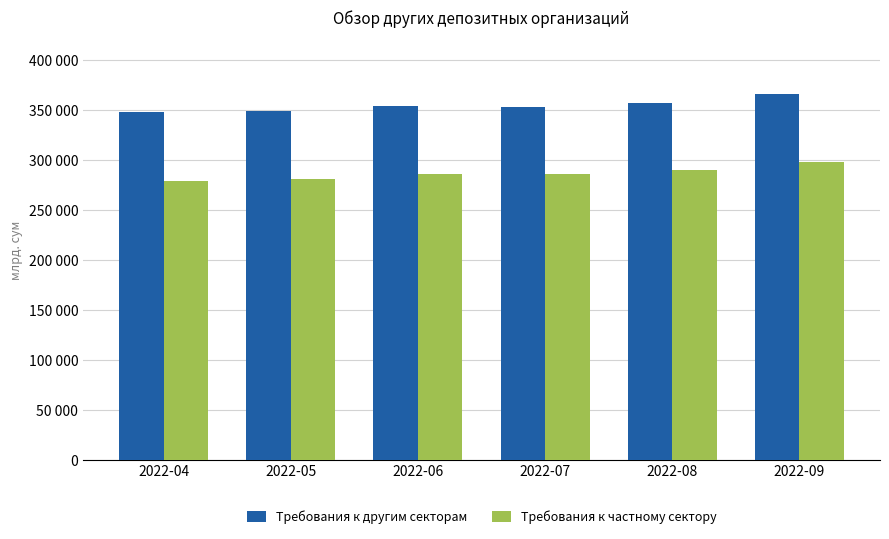

What is the sum of all Требования к частному сектору values?

1720695.5